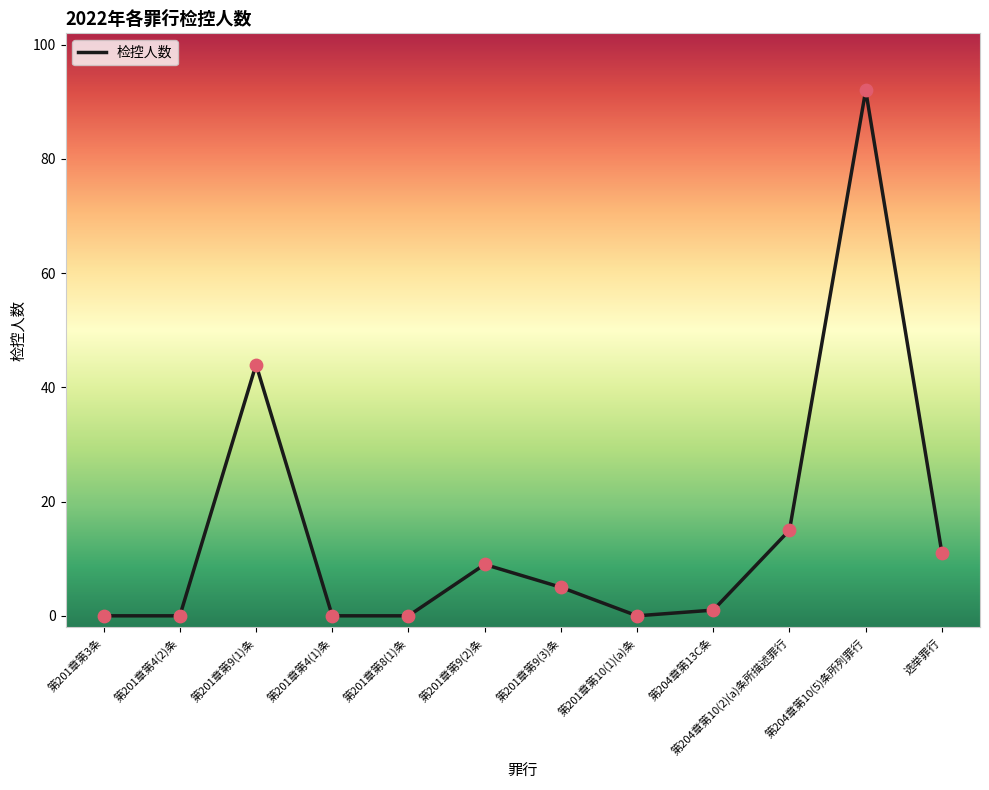

Approximately how many times larger is the value at 选举罪行 compared to 第204章第13C条?

11.0